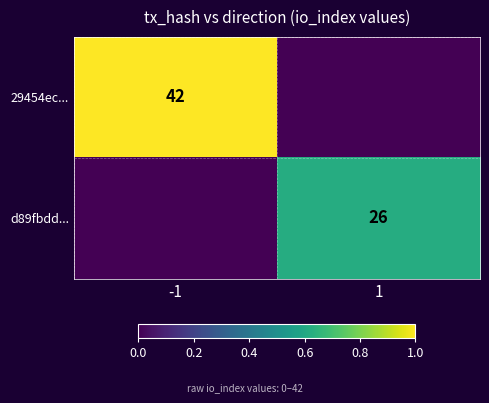

At how many categories does at least one series exceed 0?

2